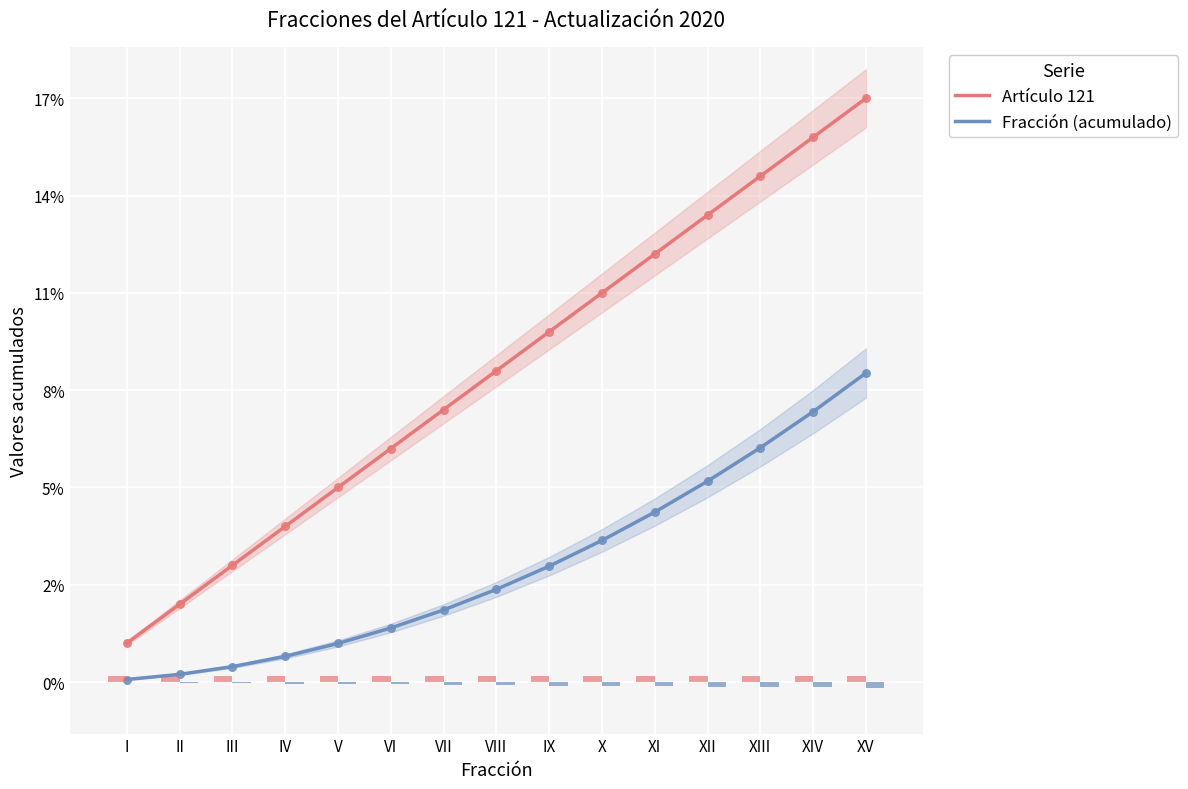

Which series has the largest total across all categories?

Artículo 121